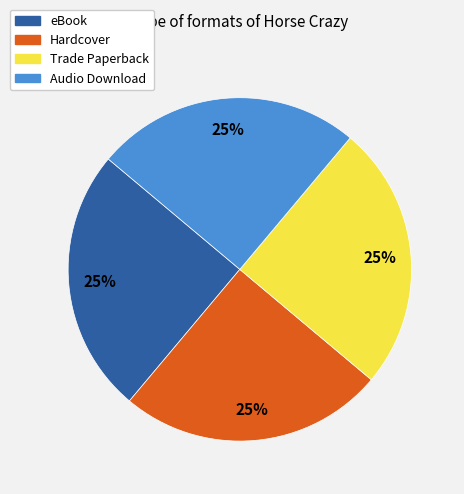

Approximately how many times larger is the value at Hardcover compared to eBook?

1.0